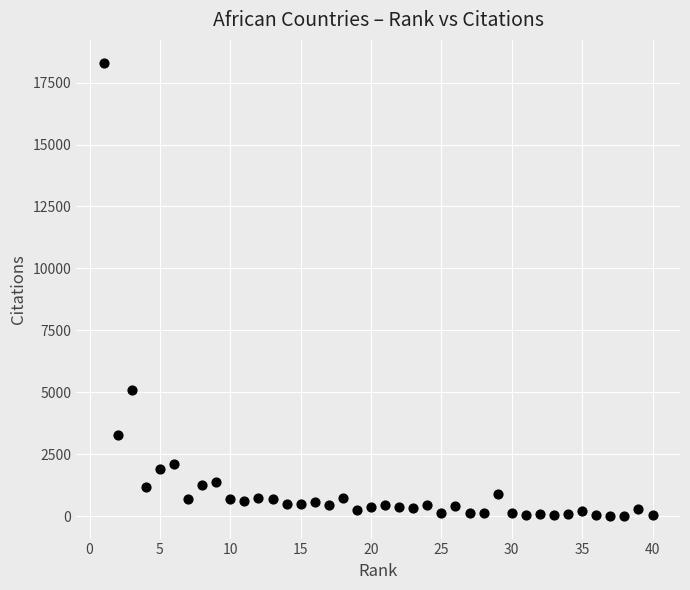

What is the range of Y values (max minus min)?

18305